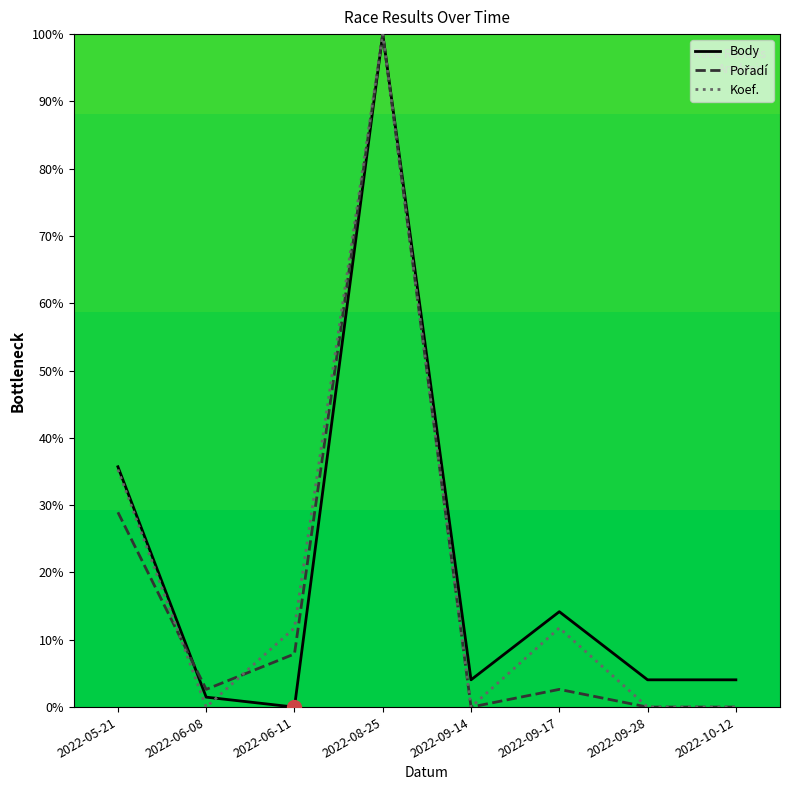

Reading left to right, transcribe all the data shown in this chart.

Body: 2022-05-21=35.7	2022-06-08=1.5	2022-06-11=0.0	2022-08-25=100.0	2022-09-14=4.1	2022-09-17=14.2	2022-09-28=4.1	2022-10-12=4.1
Pořadí: 2022-05-21=28.9	2022-06-08=2.6	2022-06-11=7.9	2022-08-25=100.0	2022-09-14=0.0	2022-09-17=2.6	2022-09-28=0.0	2022-10-12=0.0
Koef.: 2022-05-21=35.3	2022-06-08=0.0	2022-06-11=11.8	2022-08-25=100.0	2022-09-14=0.0	2022-09-17=11.8	2022-09-28=0.0	2022-10-12=0.0